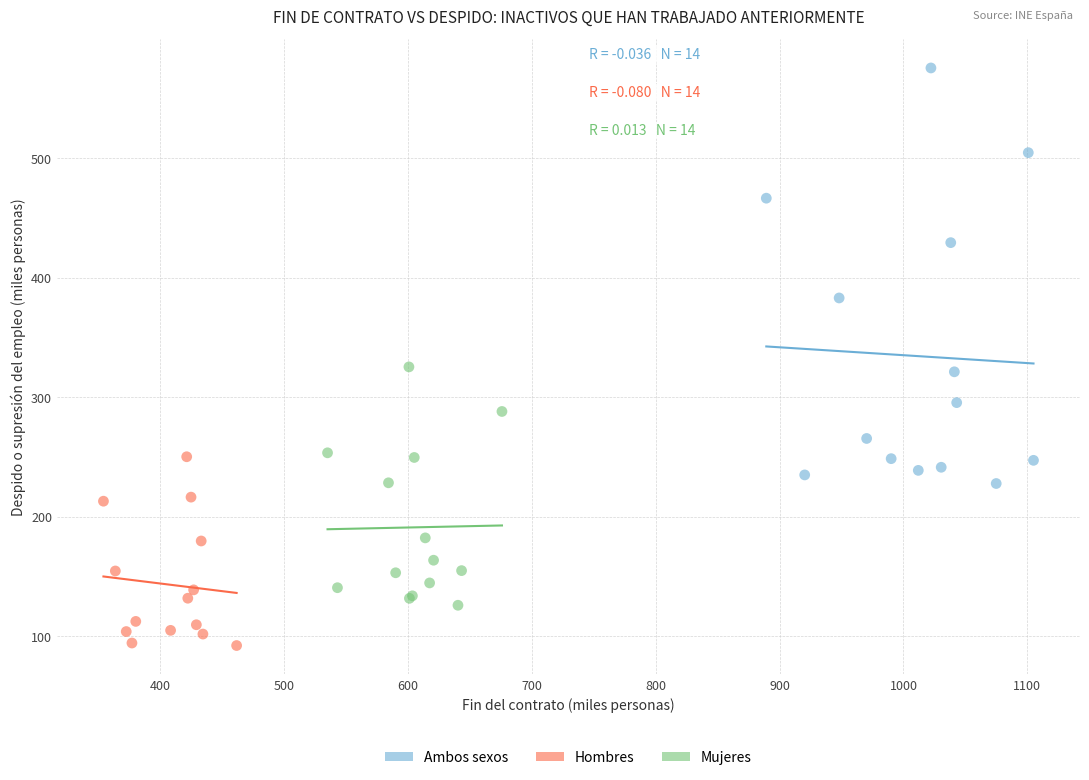

Which series contains the lowest Y value?

Hombres